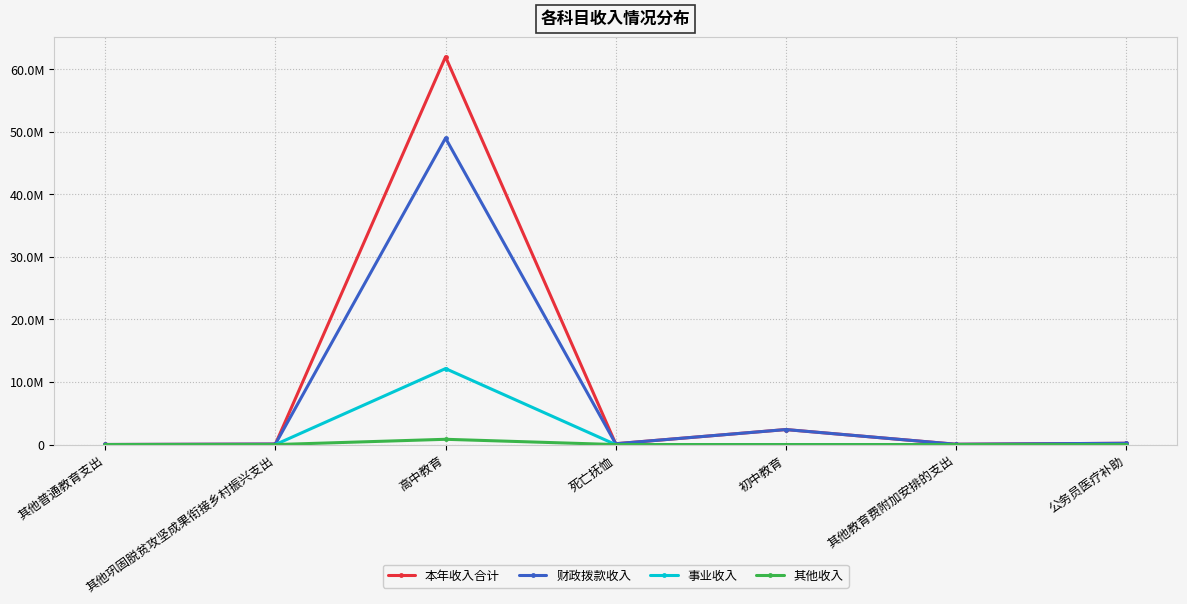

What is the average value of the 事业收入 series?

1735225.7